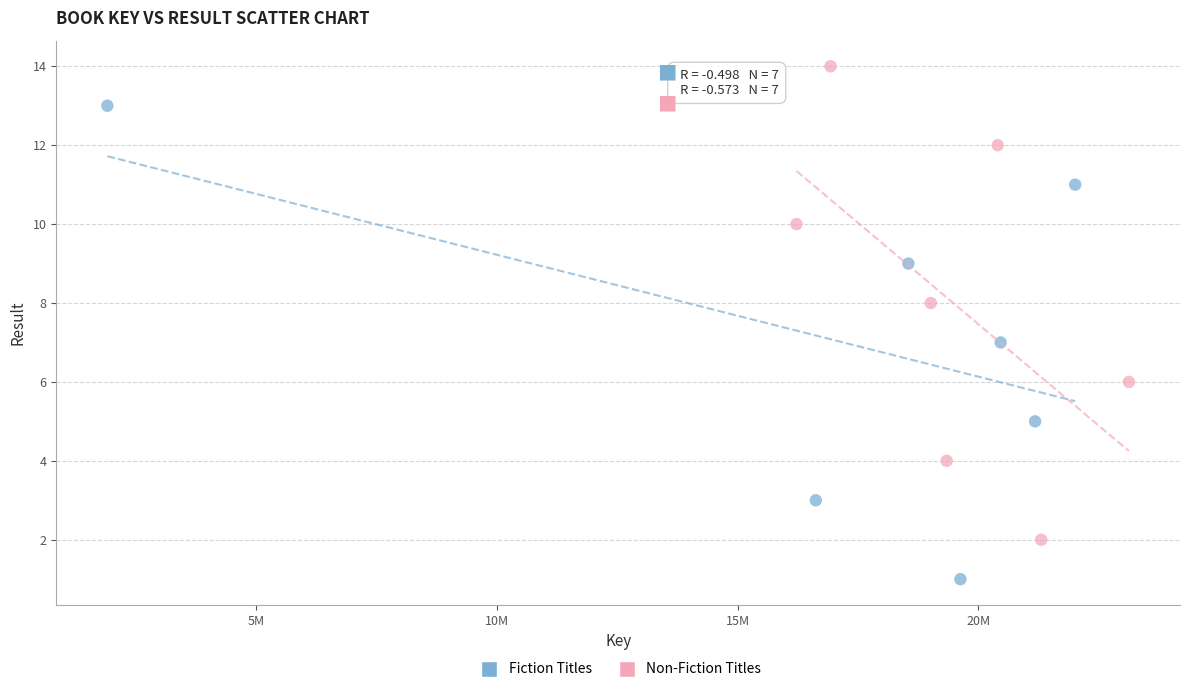

Which series reaches the minimum Y coordinate?

Fiction Titles